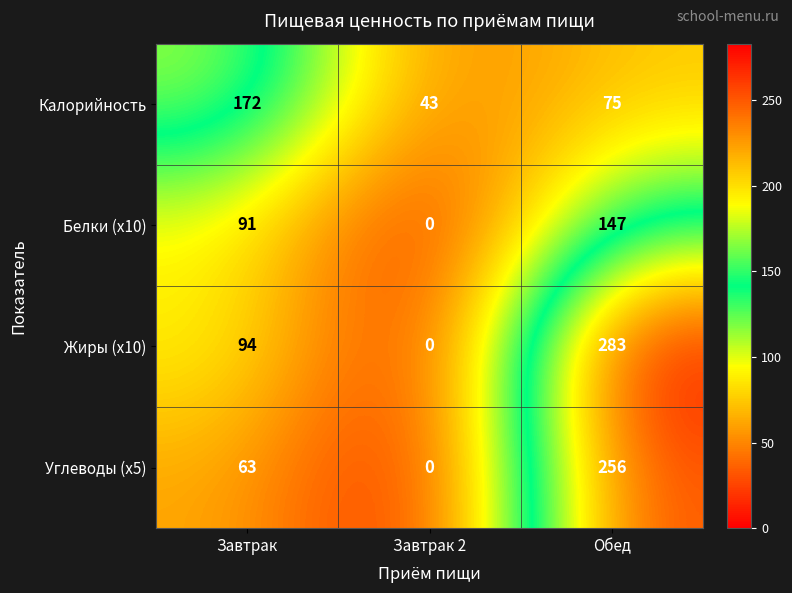

Reading right to left, list all the values displayed in this chart.

Калорийность: 75	43	172
Белки (x10): 147	0	91
Жиры (x10): 283	0	94
Углеводы (x5): 256	0	63